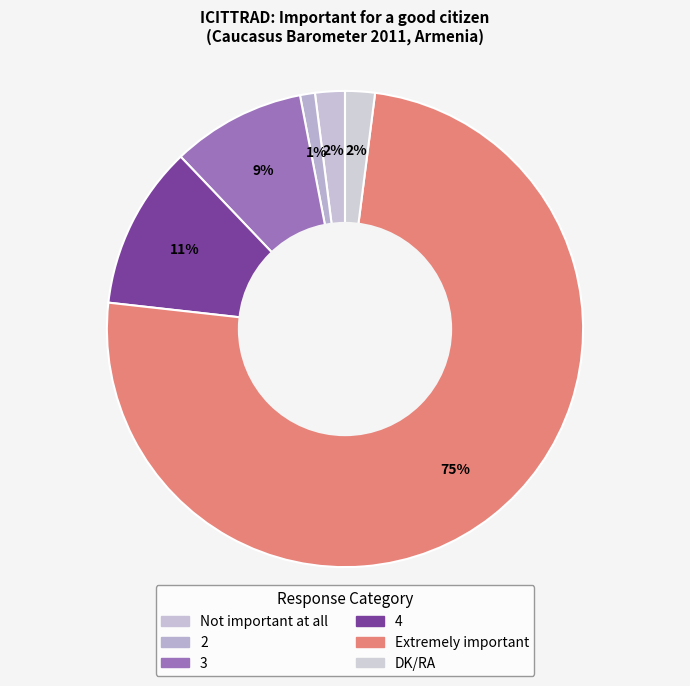

Count the number of slices in the pie.

6